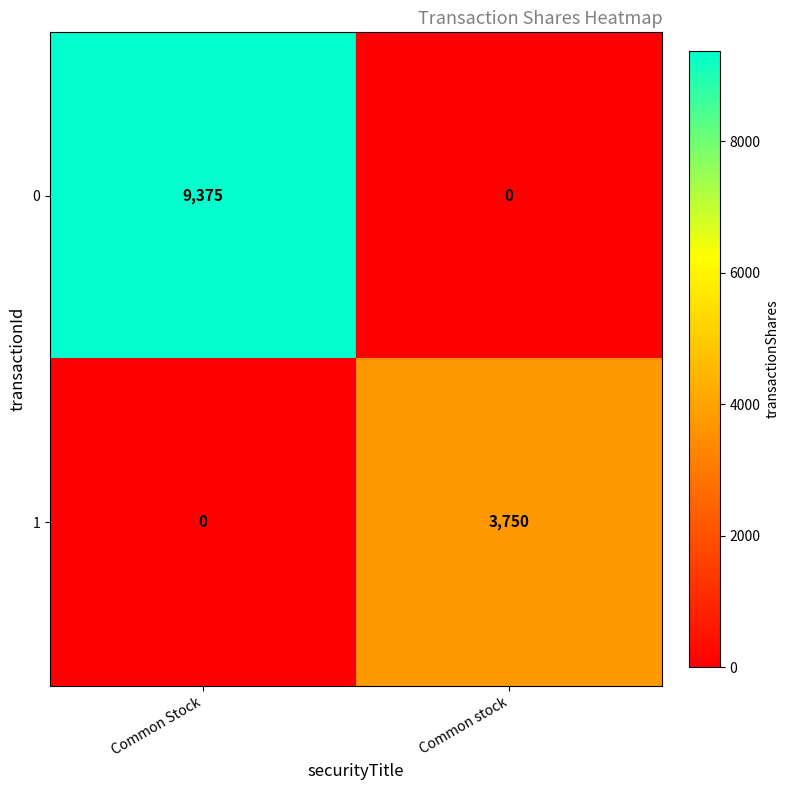

What is the spread (max minus min) of values at Common stock?

3750